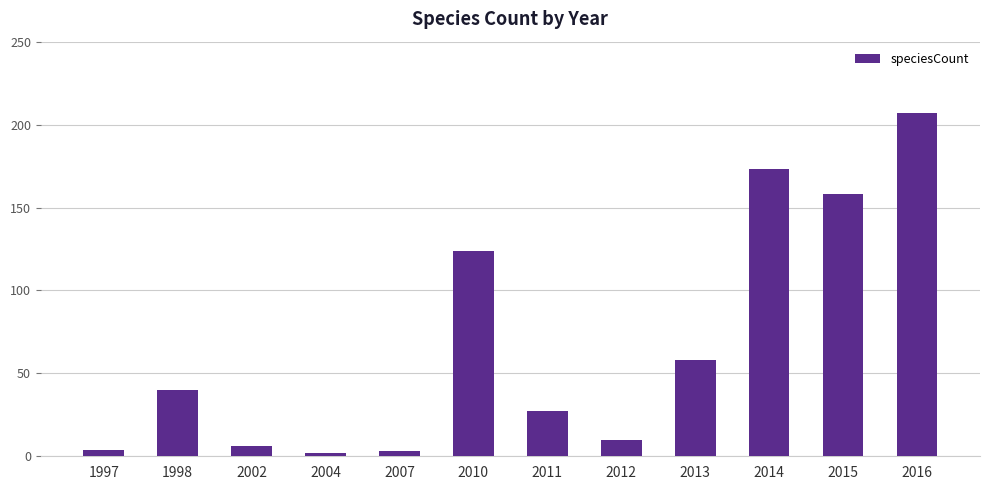

What is the maximum value shown in the chart?

207